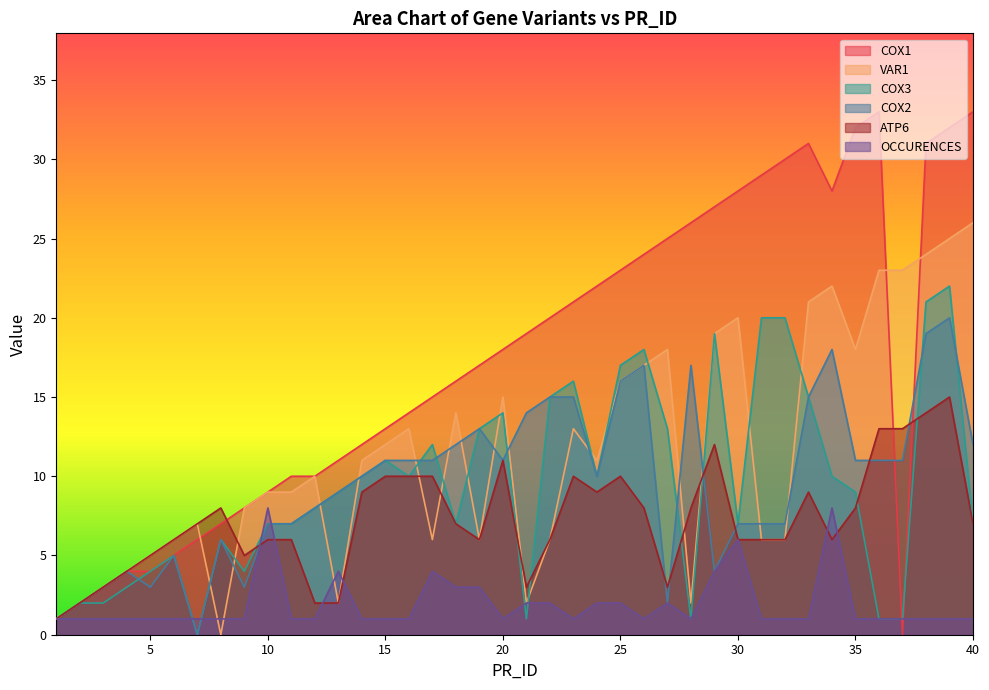

Is the value of COX1 at 37 greater than the value of VAR1 at 21?

No